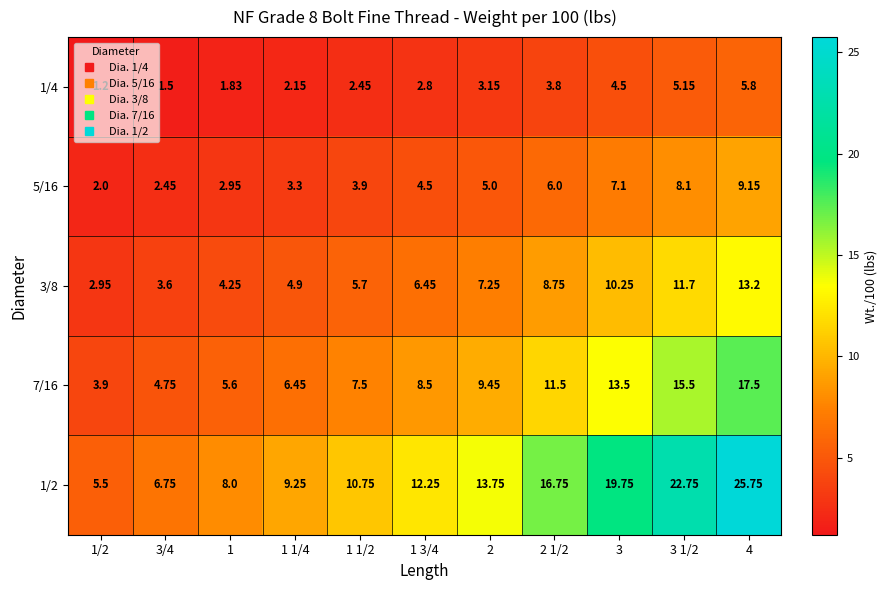

Is the value of 5/16 at 4 greater than the value of 3/8 at 2 1/2?

Yes